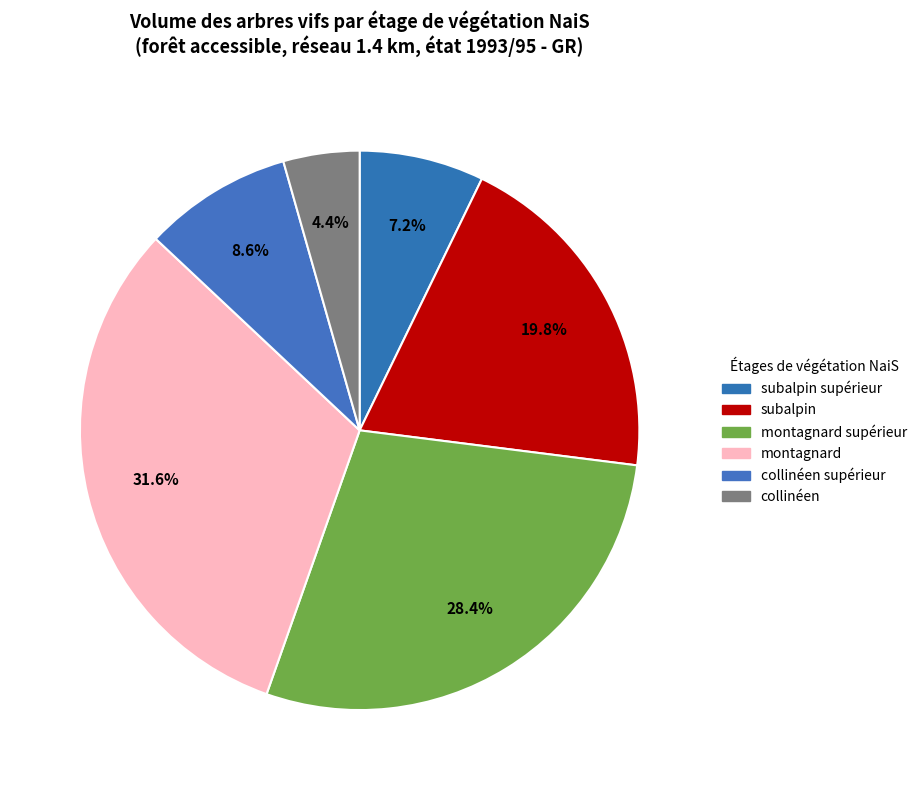

What percentage is NOT represented by montagnard?

68.4%